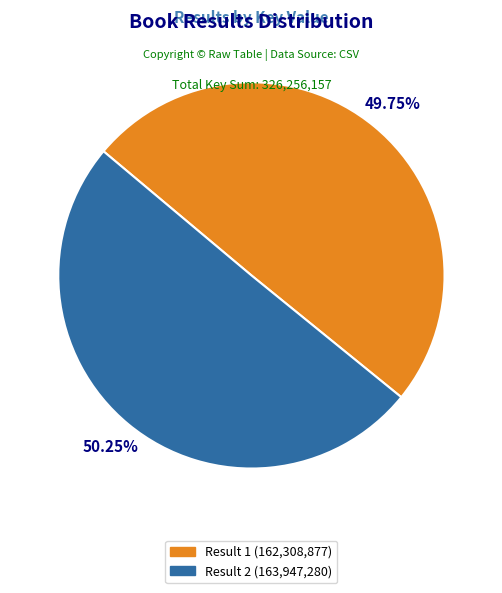

Is there a majority slice in this chart?

Yes